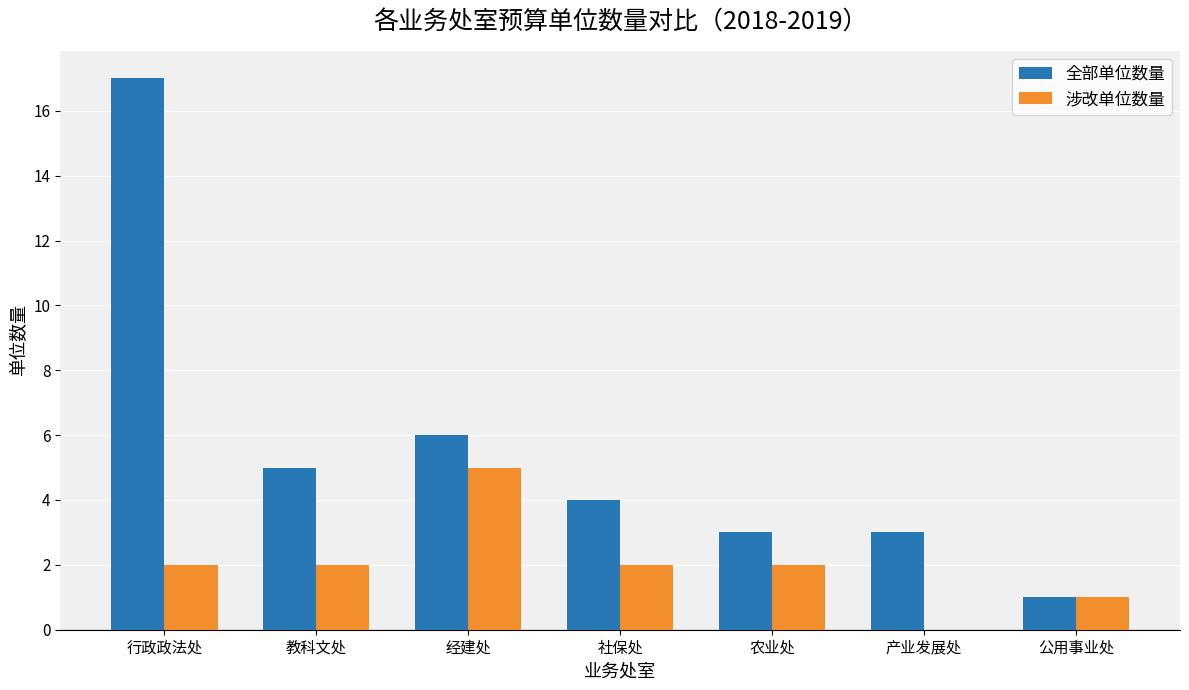

At which category does the chart reach its peak across all series?

行政政法处